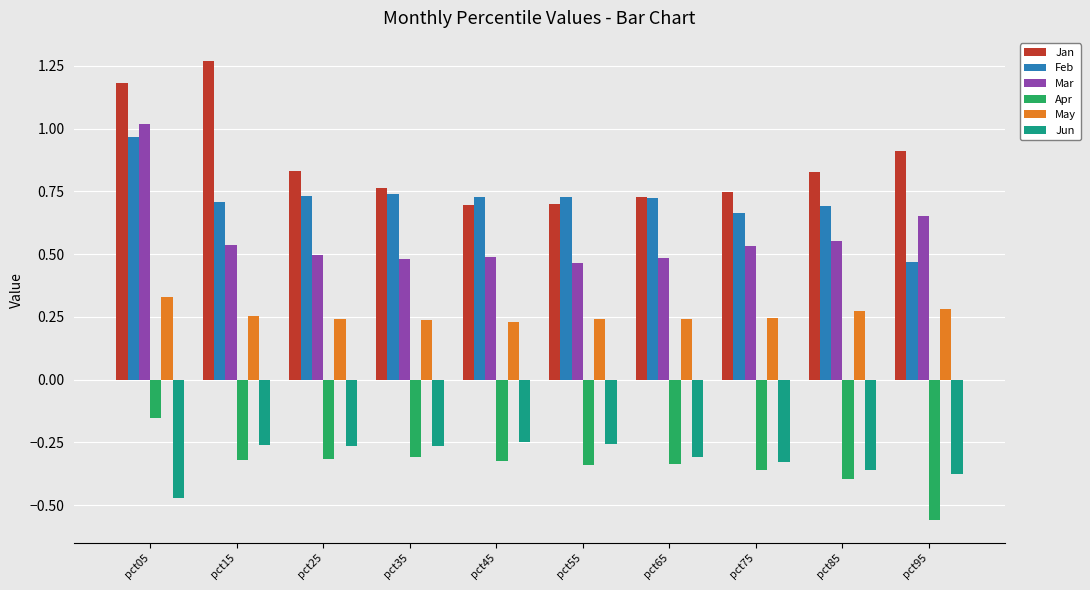

Which series has the largest total across all categories?

Jan